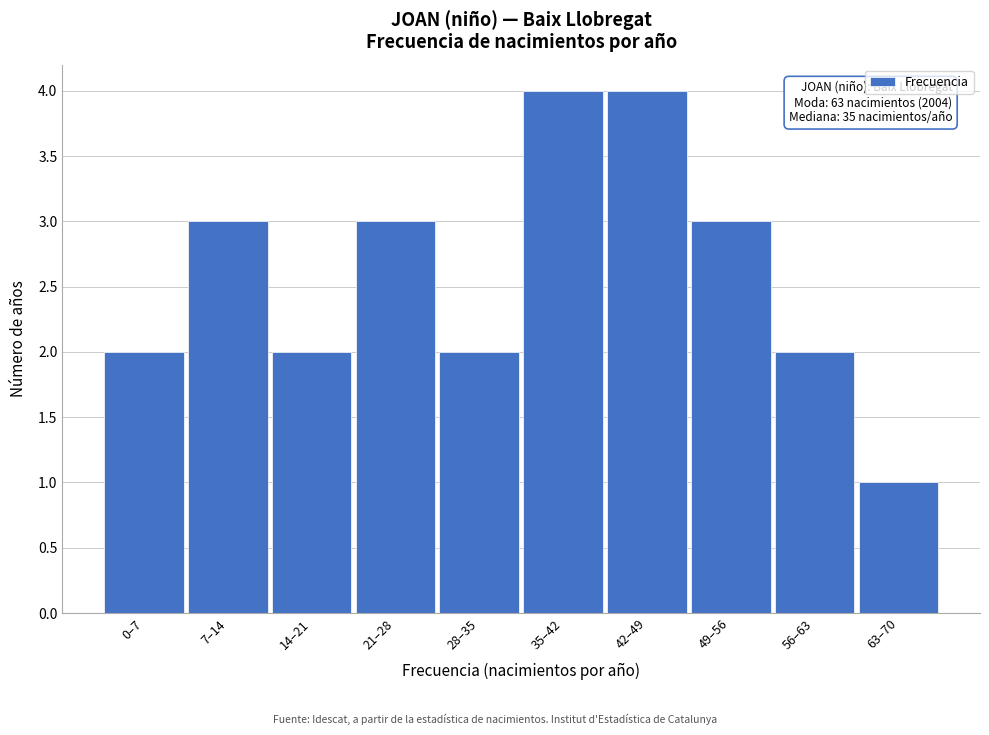

Reading right to left, what are all the values shown in this chart?

1	2	3	4	4	2	3	2	3	2